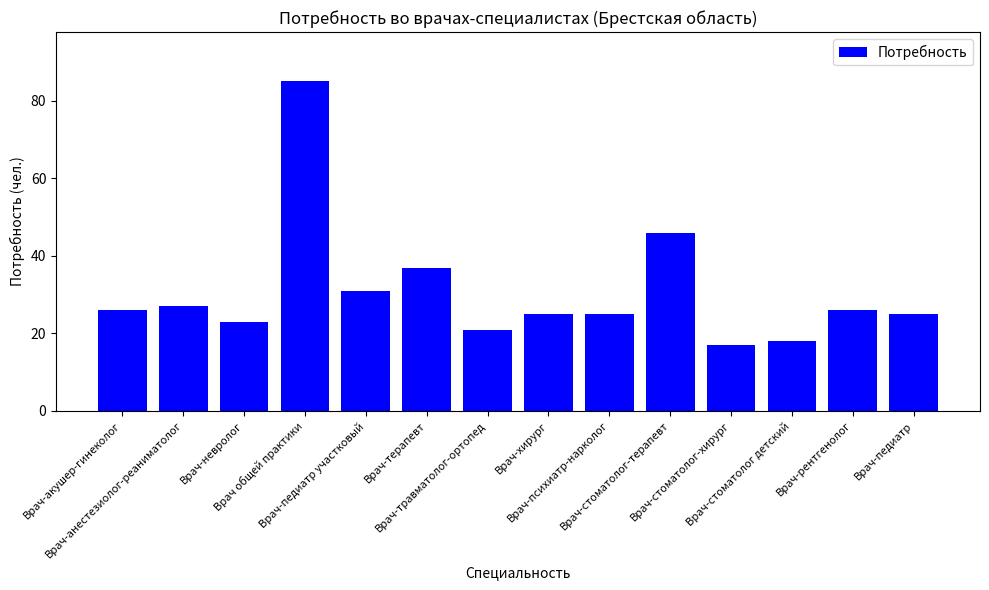

At which label is the value closest to 51?

Врач-стоматолог-терапевт